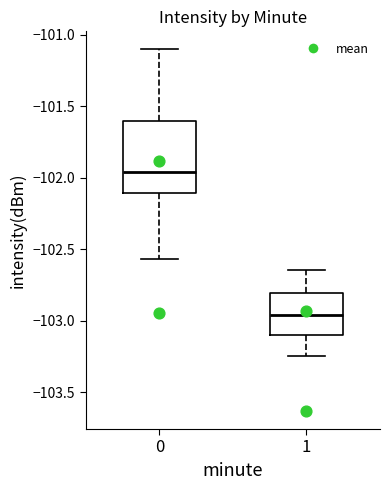

Reading left to right, transcribe this box plot: for each box, give where its median line is, the range the box spans, and where its two whiskers end, as read against the y-axis. The values are not printed on the chart, so give them approximately, as read against the axis.

0: median -101.95, box -102.10 to -101.60, whiskers -102.55 to -101.10
1: median -102.95, box -103.10 to -102.80, whiskers -103.25 to -102.65